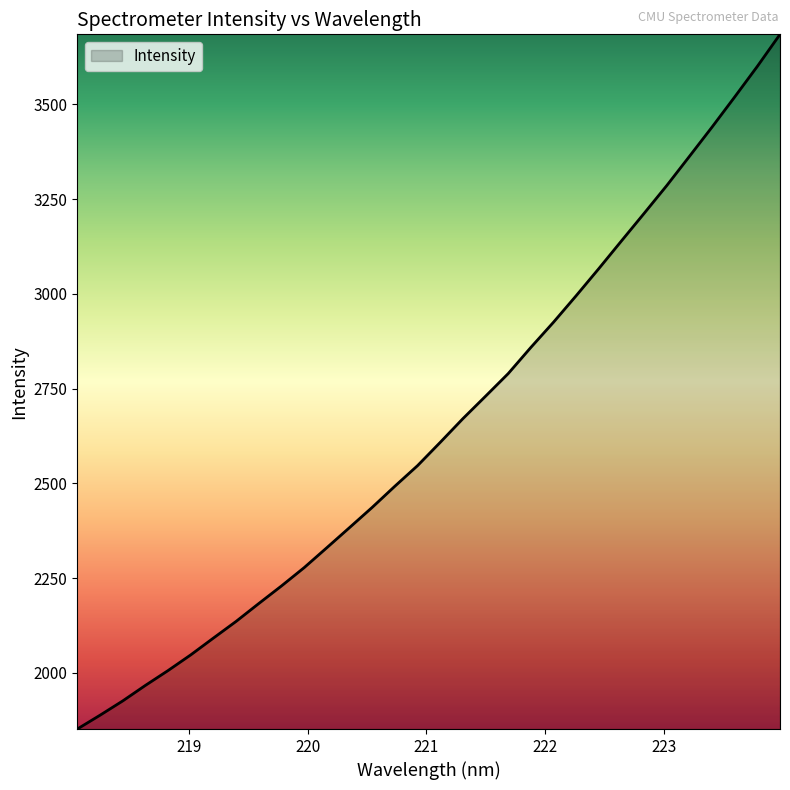

How many lines are shown in the chart?

1